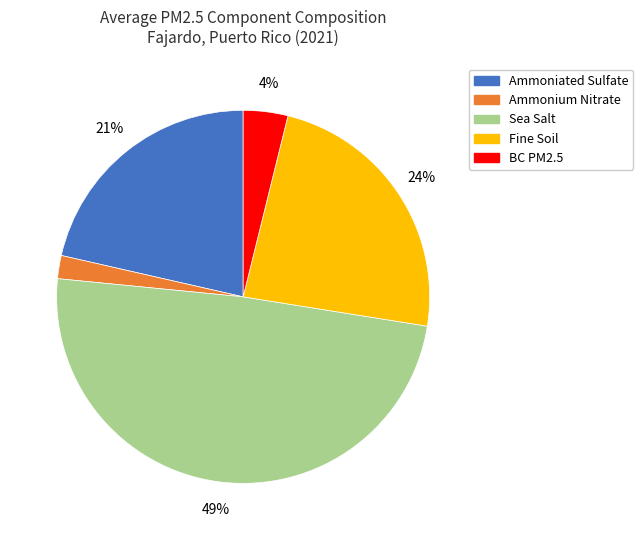

Is the sum of BC PM2.5 and Ammonium Nitrate greater than half?

No